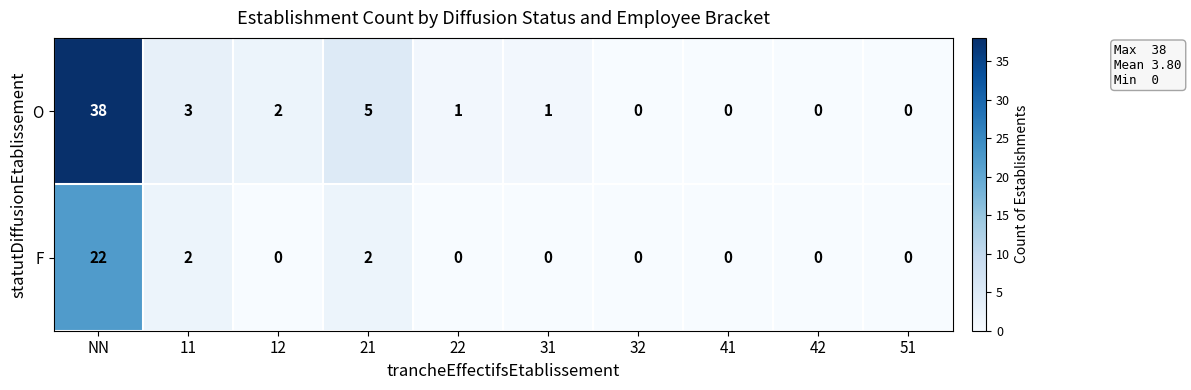

List the series in order of their peak value, highest first.

O, F